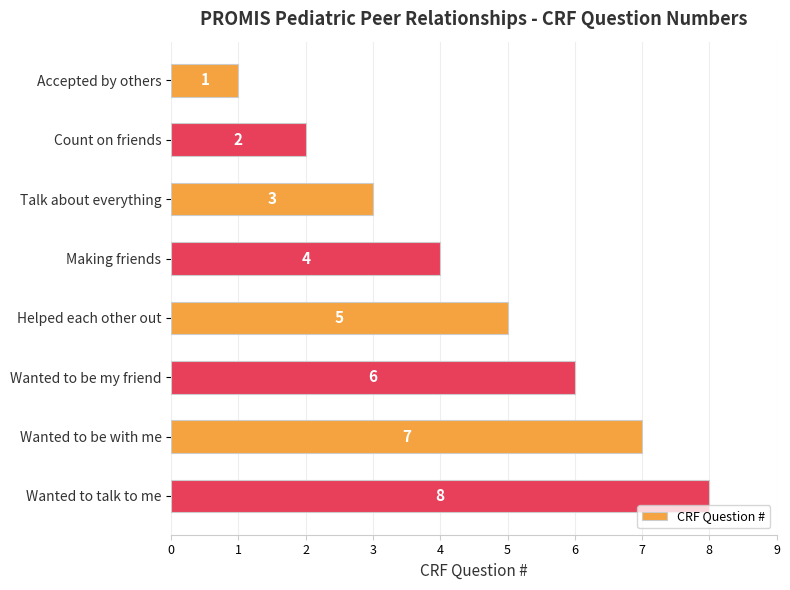

List the labels in order of value, smallest first.

Accepted by others, Count on friends, Talk about everything, Making friends, Helped each other out, Wanted to be my friend, Wanted to be with me, Wanted to talk to me